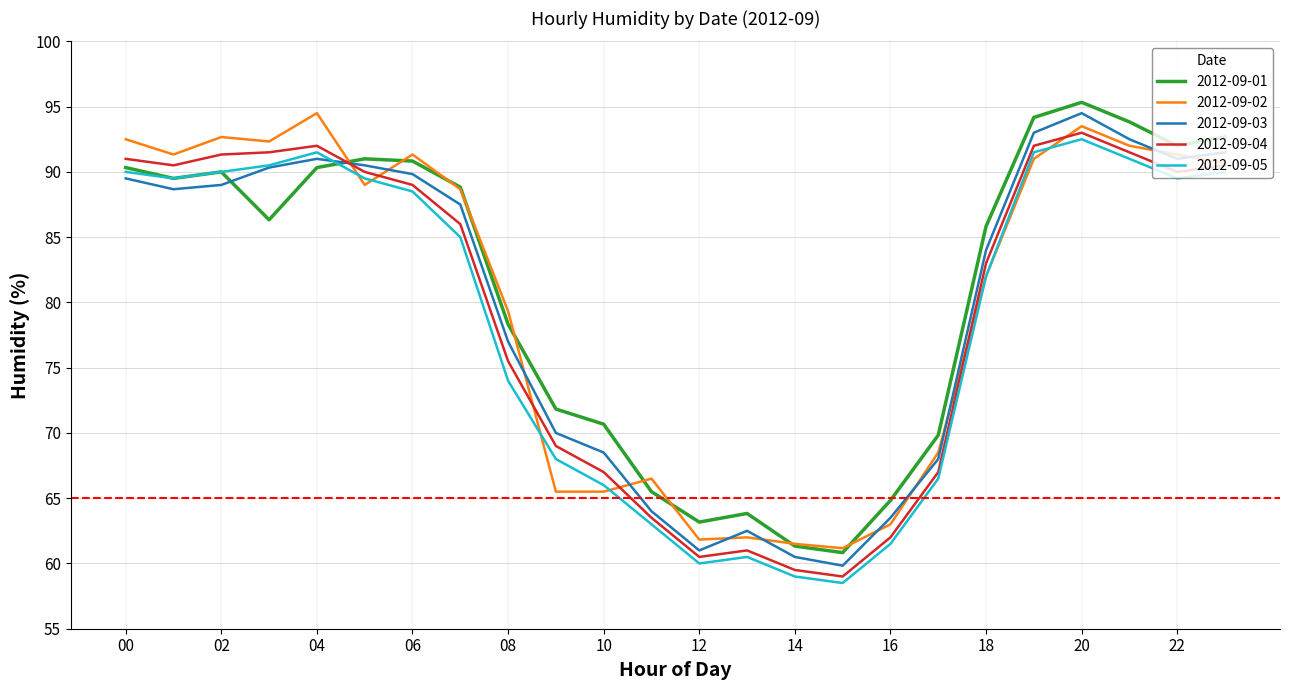

What is the minimum value for 2012-09-02?

61.2